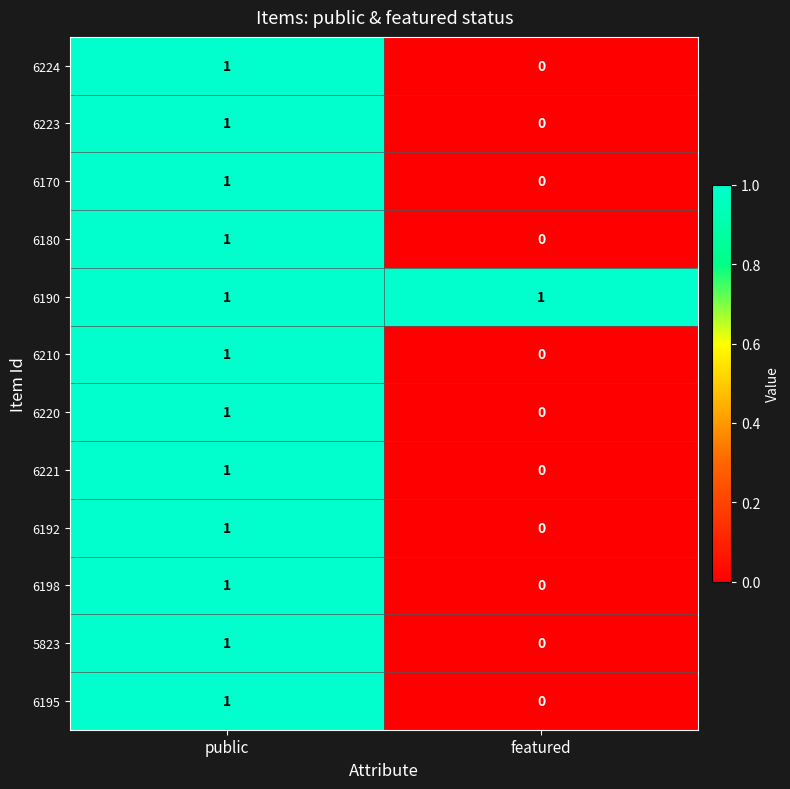

Rank the categories by 6224 value from lowest to highest.

featured, public